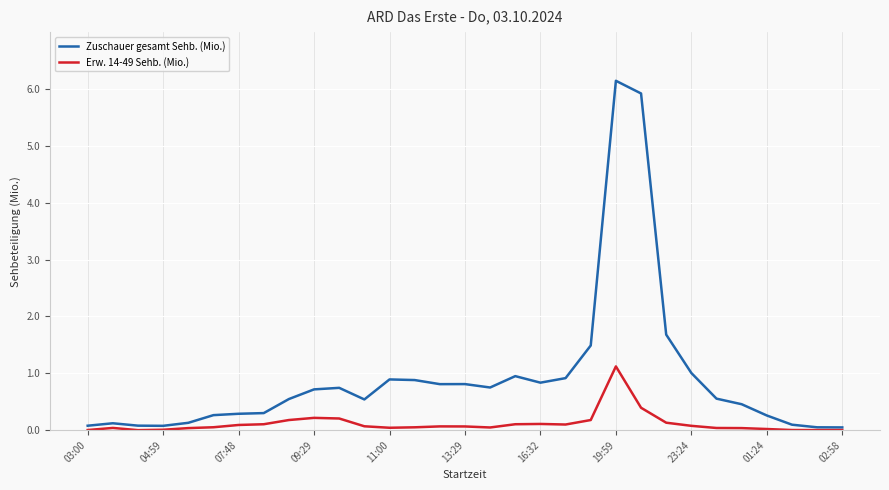

List the series in order of their peak value, highest first.

Zuschauer gesamt Sehb. (Mio.), Erw. 14-49 Sehb. (Mio.)